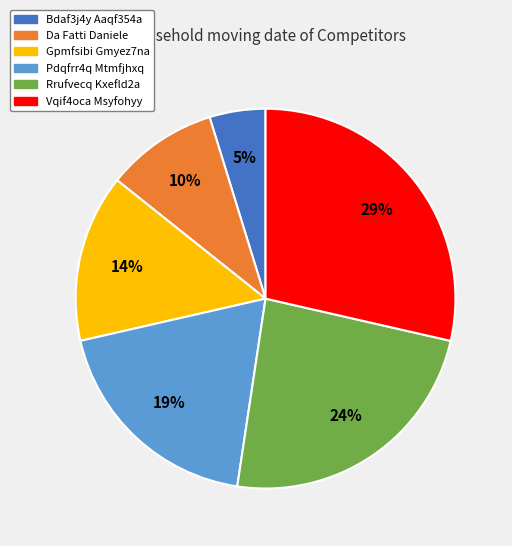

Combined, do Vqif4oca Msyfohyy and Bdaf3j4y Aaqf354a account for over 50%?

No